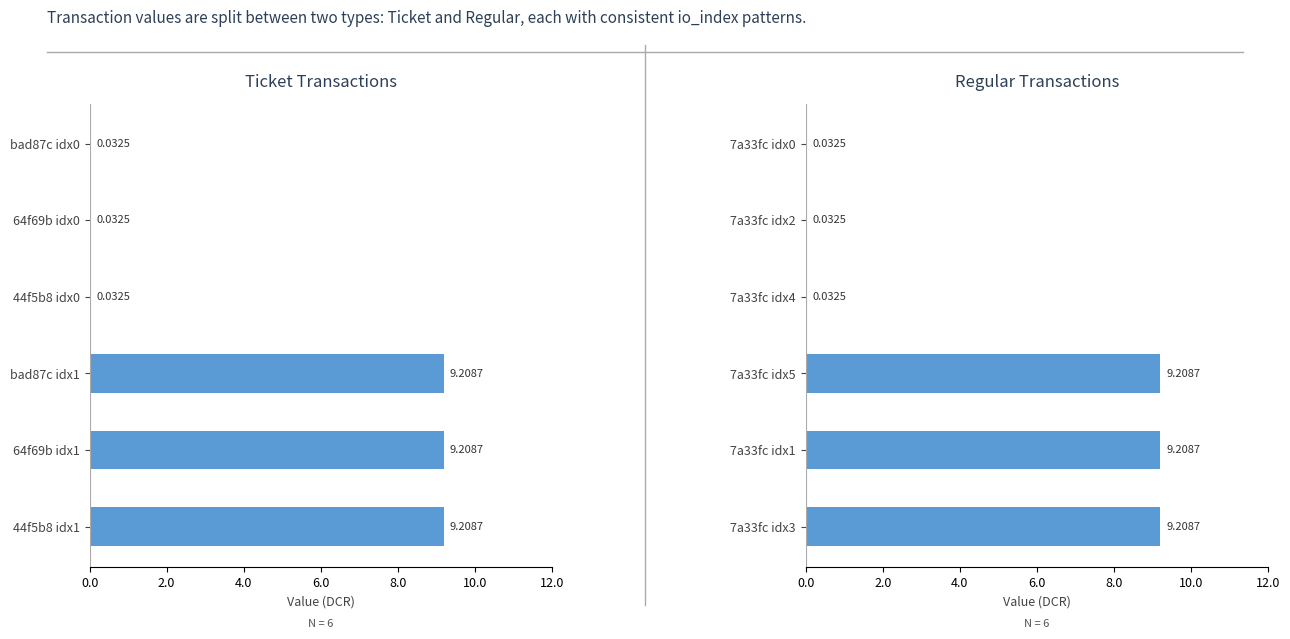

How many values in the Ticket series are below 9?

3